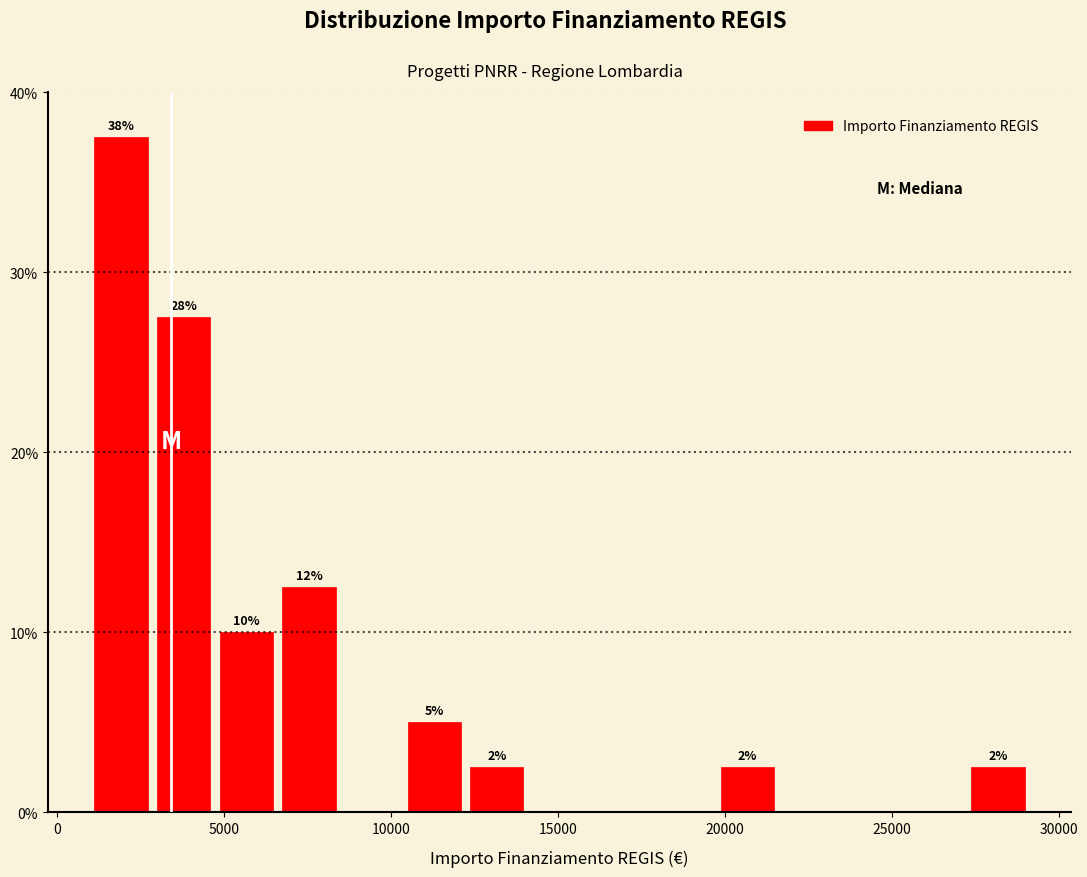

Around what value on the x-axis is the tallest bar? Give the approximate position of its centre, as read against the axis.

2000